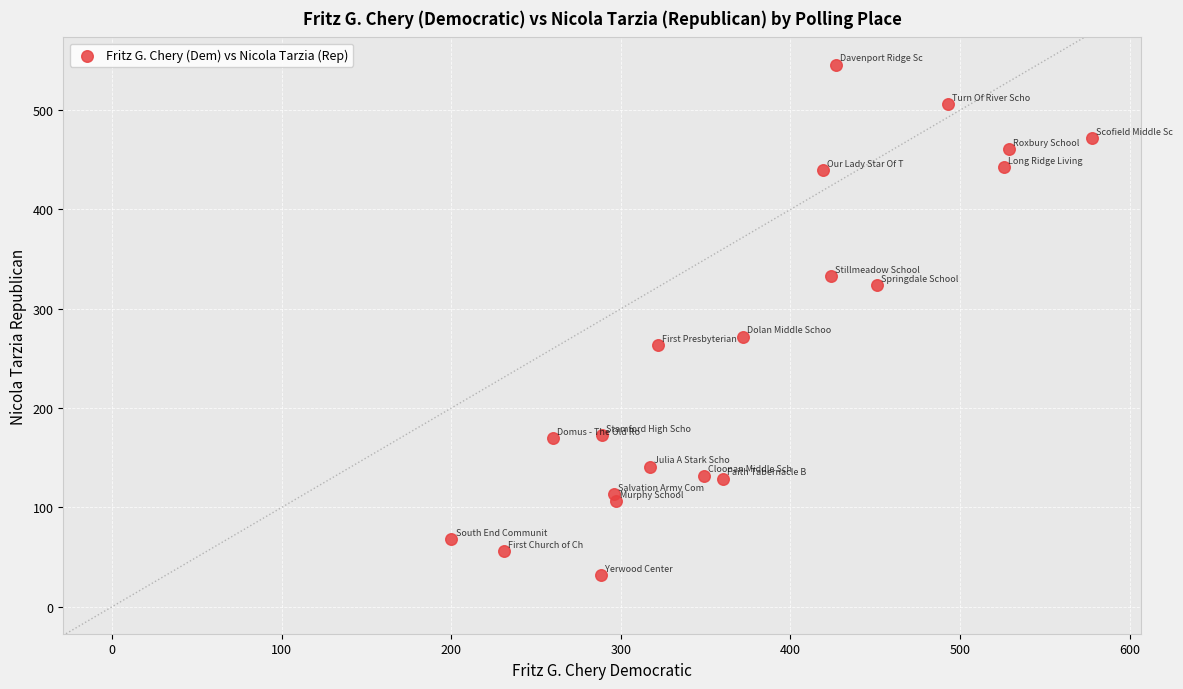

What is the range of Y values (max minus min)?

514